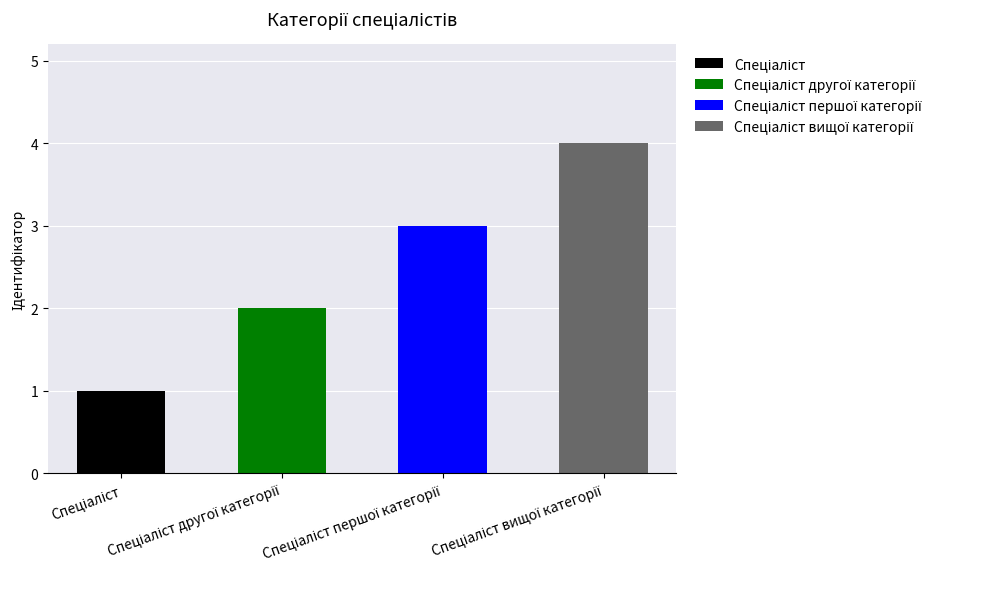

True or false: the data shows 3 at Спеціаліст першої категорії.

True